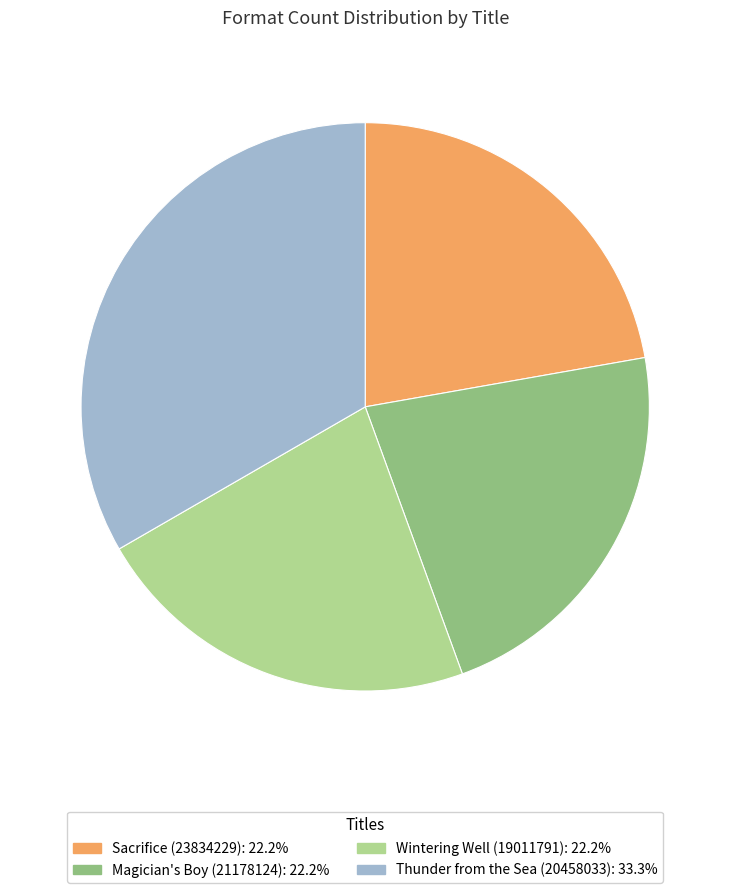

What is the ratio of the value at Thunder from the Sea (20458033): 33.3% to the value at Wintering Well (19011791): 22.2%?

1.5